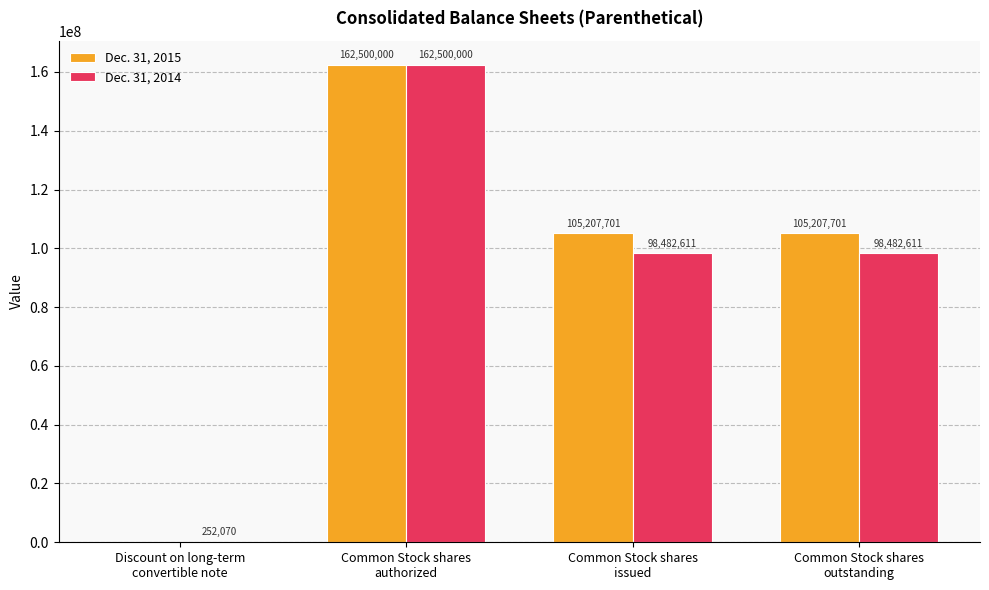

How many Dec. 31, 2014 values are between 98482611 and 162500000?

3